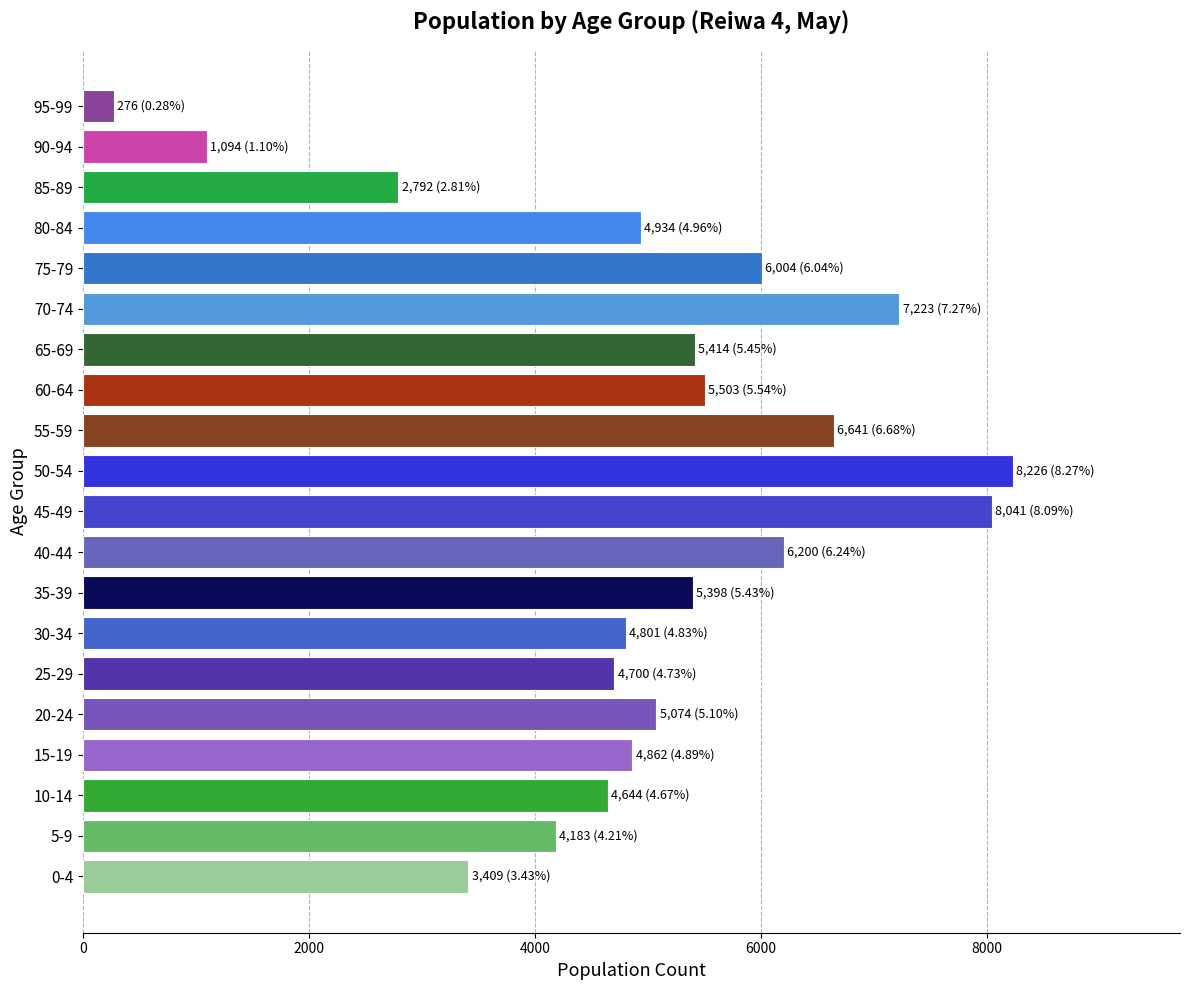

Read the value at 65-69, to the nearest 100.

5400